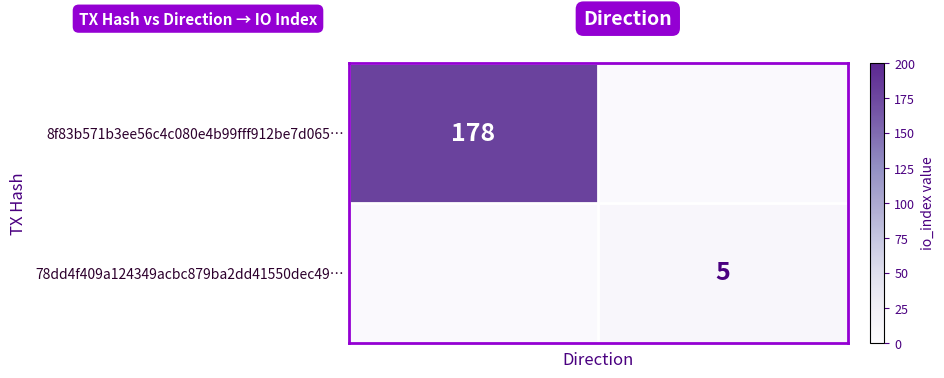

Is it true that 8f83b571b3ee56c4c080e4b99fff912be7d065… equals 58 at -1?

False